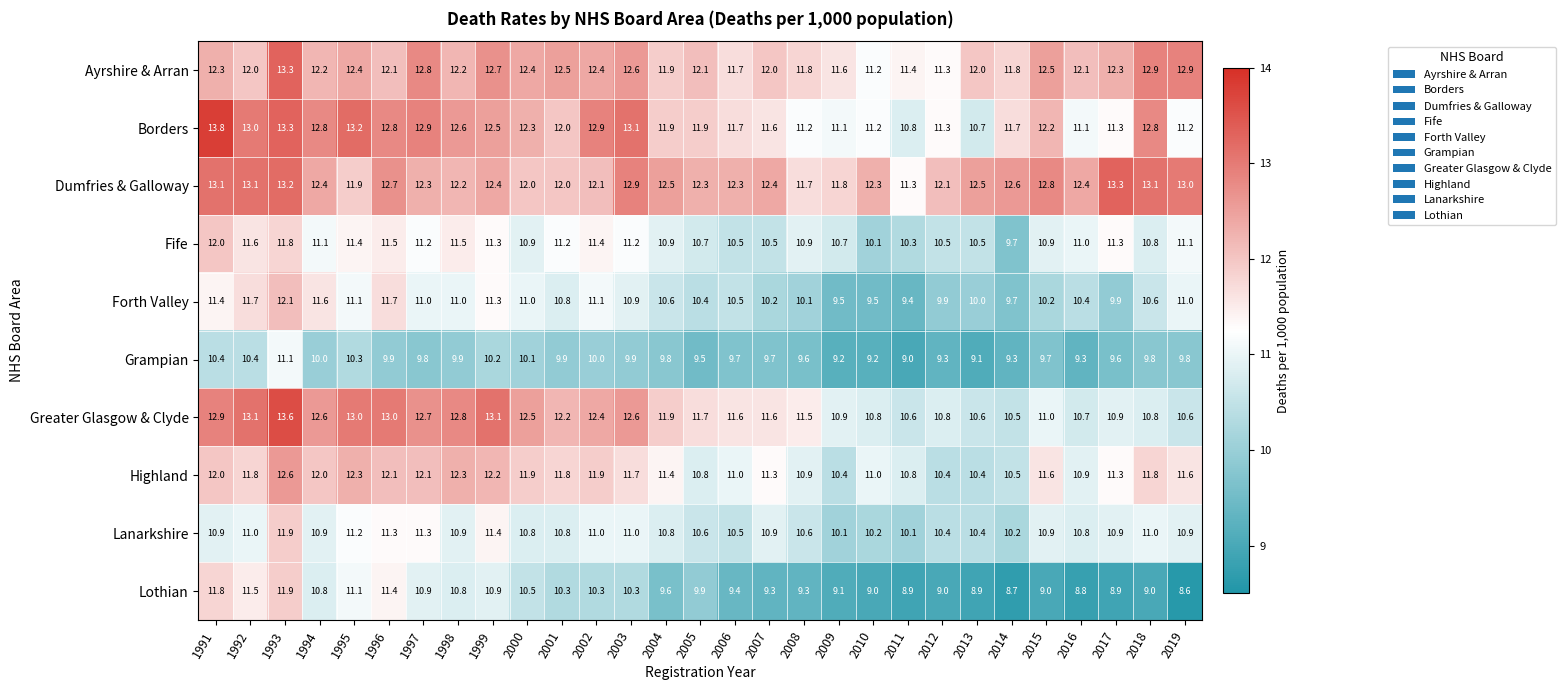

What is the difference between the second highest and minimum values in the Lanarkshire series?

1.3